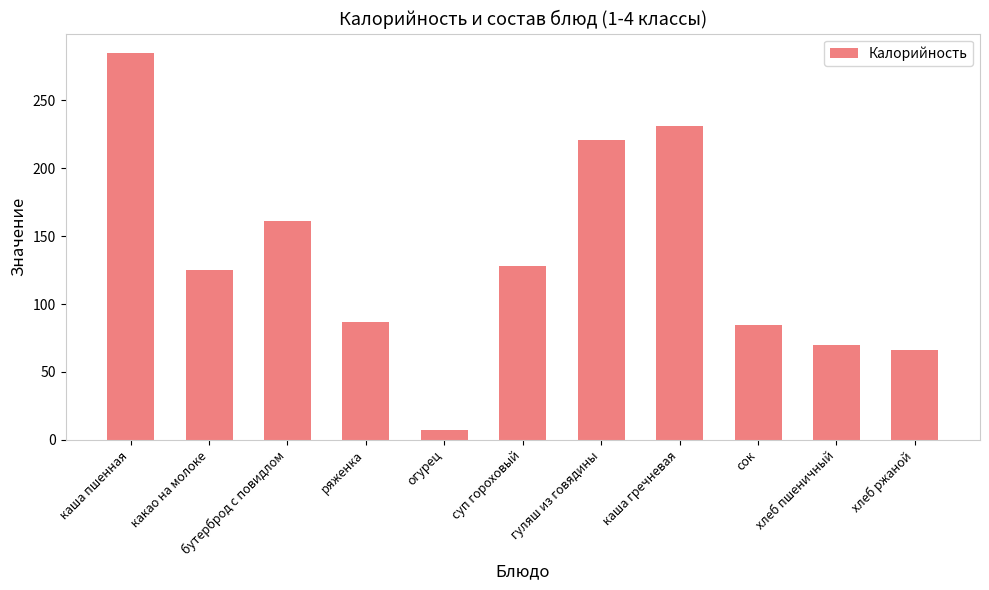

True or false: the data shows 66.0 at хлеб ржаной.

True